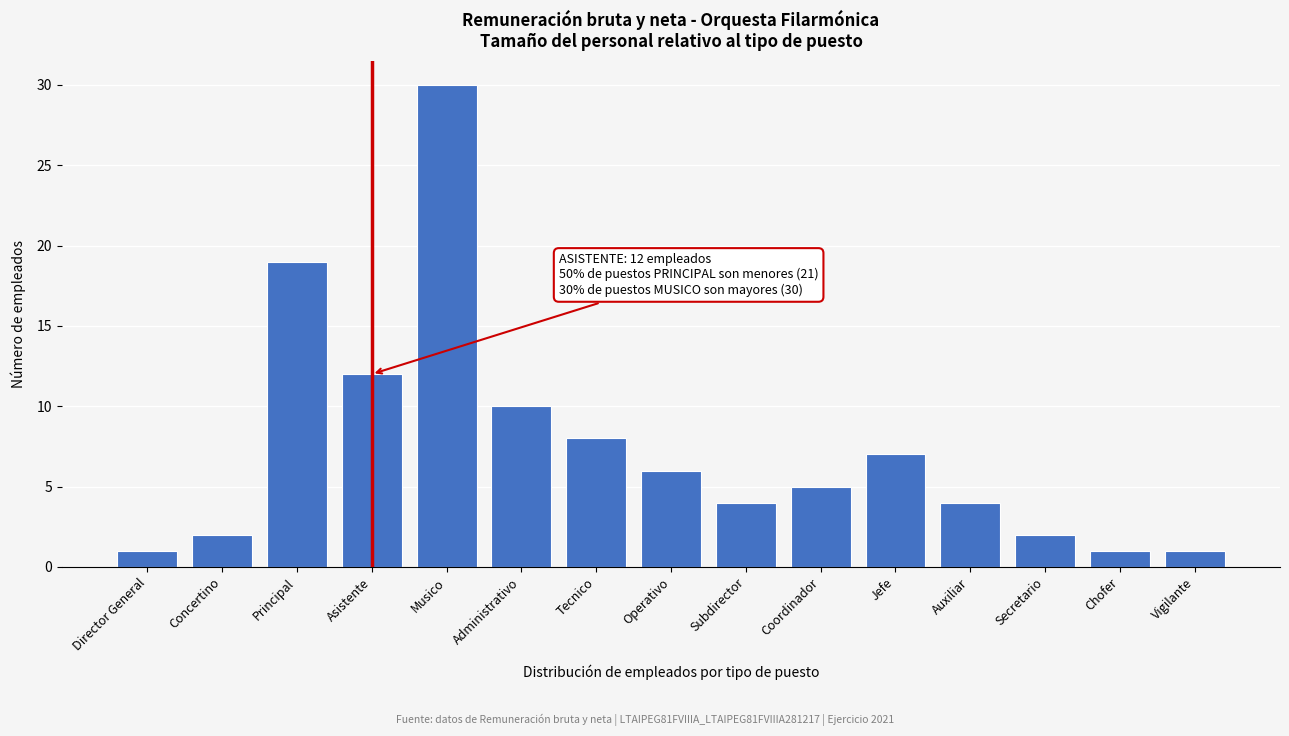

Reading right to left, what are all the values shown in this chart?

Vigilante=1	Chofer=1	Secretario=2	Auxiliar=4	Jefe=7	Coordinador=5	Subdirector=4	Operativo=6	Tecnico=8	Administrativo=10	Musico=30	Asistente=12	Principal=19	Concertino=2	Director General=1